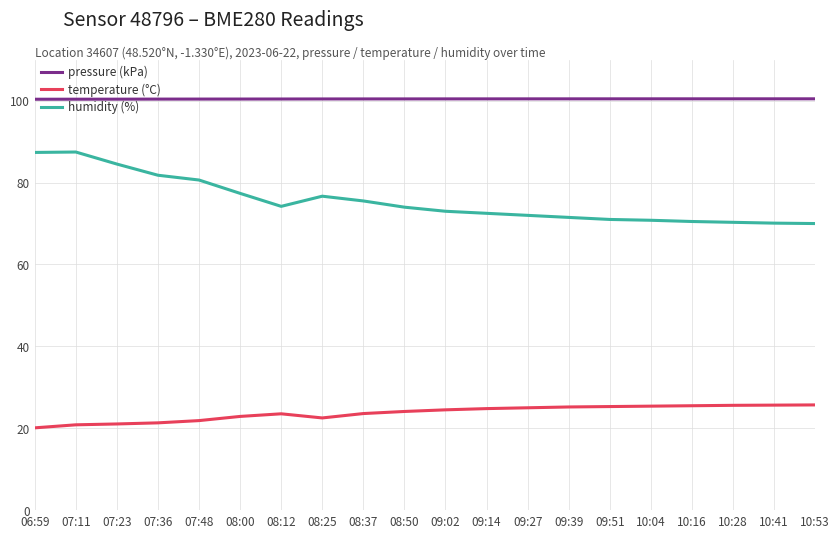

What is the greatest value displayed?

100.5